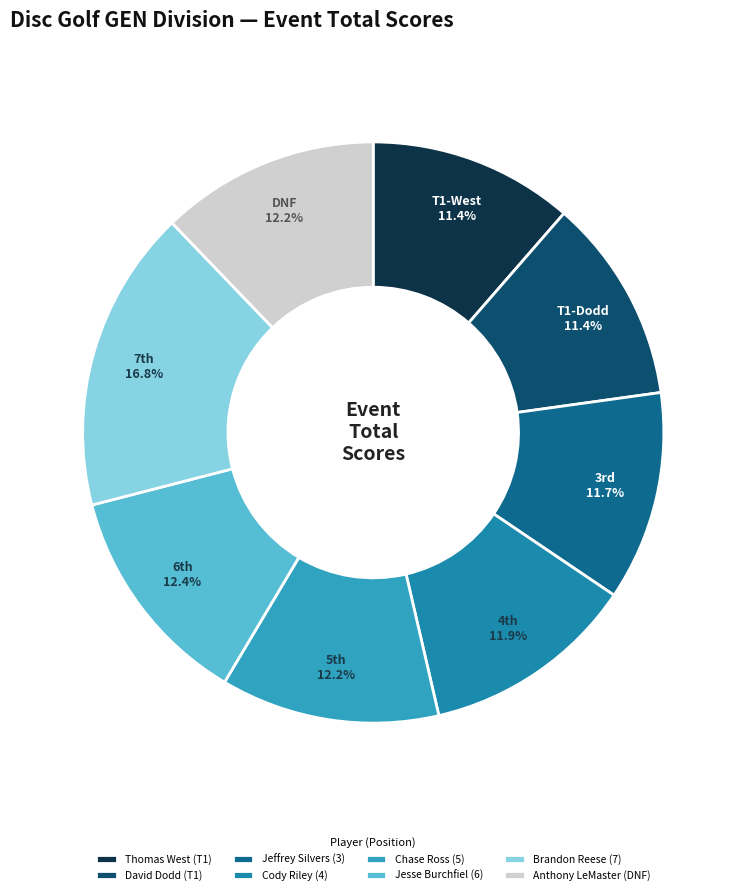

The Jesse Burchfiel (6) slice represents 12% of the pie. True or false?

True